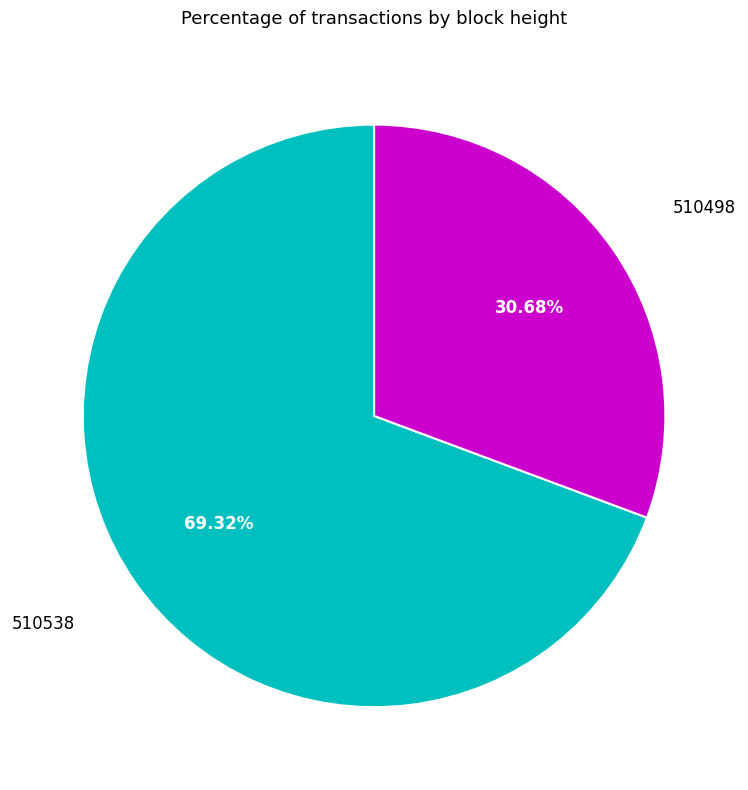

Is there any slice that represents more than half of the pie?

Yes